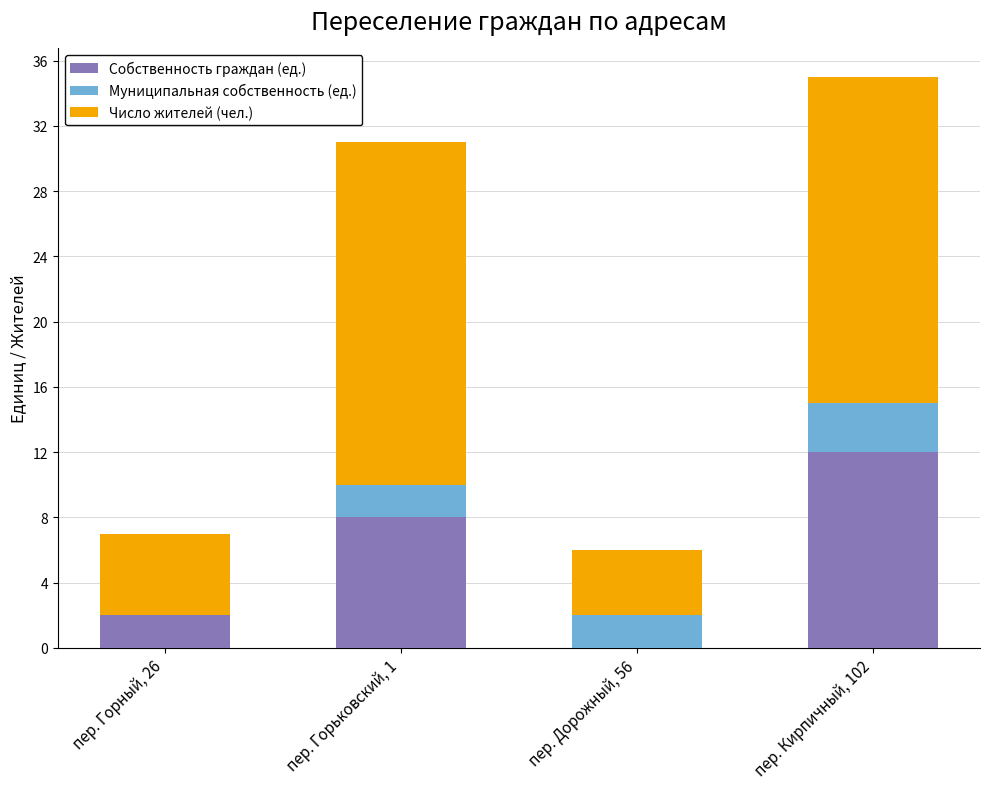

Is it true that Собственность граждан (ед.) equals 0 at пер. Дорожный, 56?

True